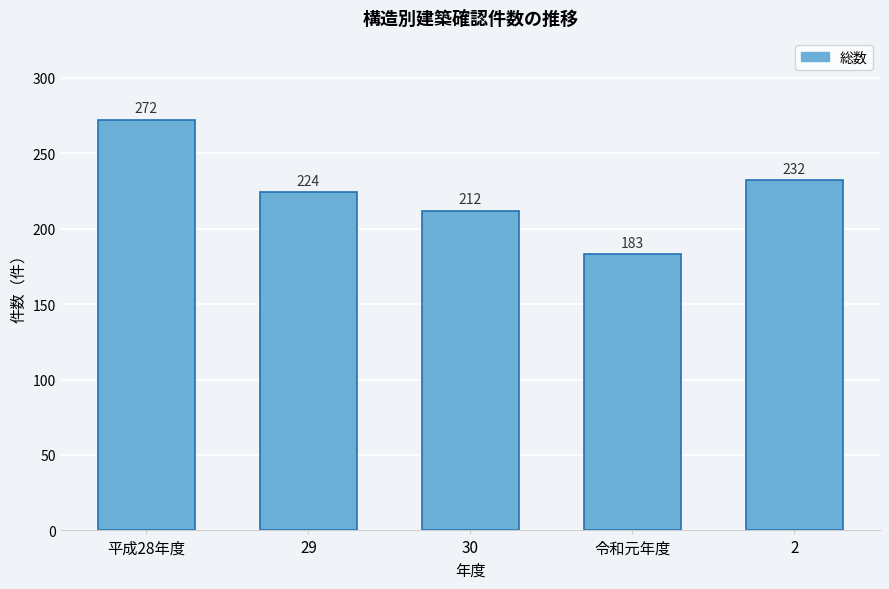

Reading right to left, transcribe all the data shown in this chart.

2=232	令和元年度=183	30=212	29=224	平成28年度=272